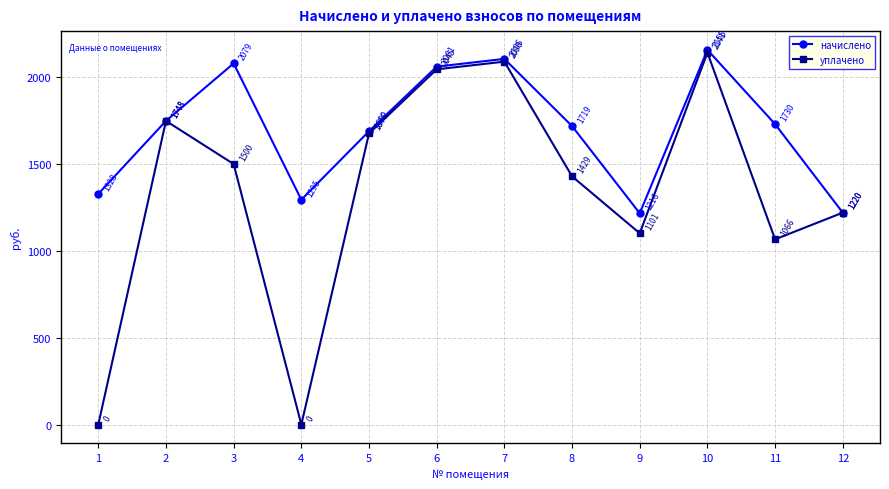

What is the maximum value shown in the chart?

2157.6